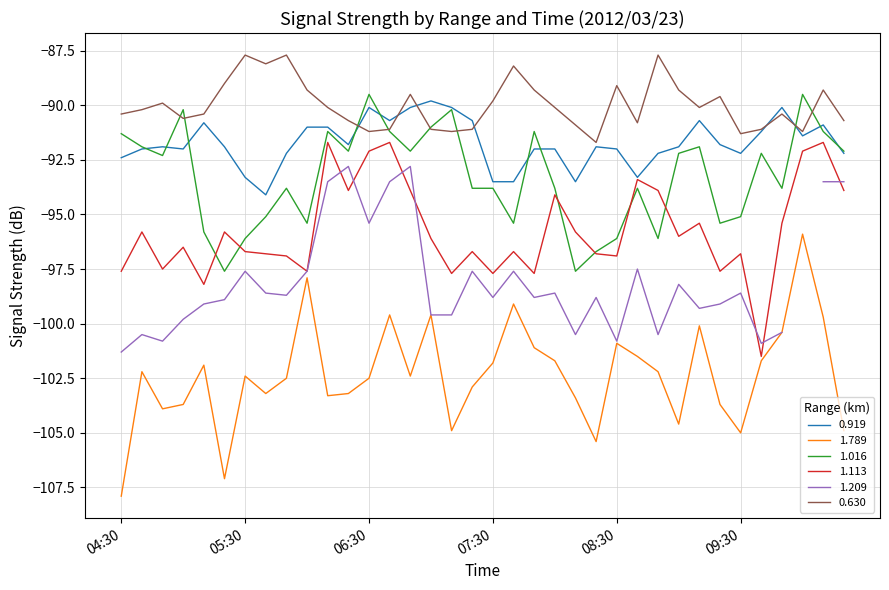

What is the difference between the highest and lowest values at 08:00?

11.6